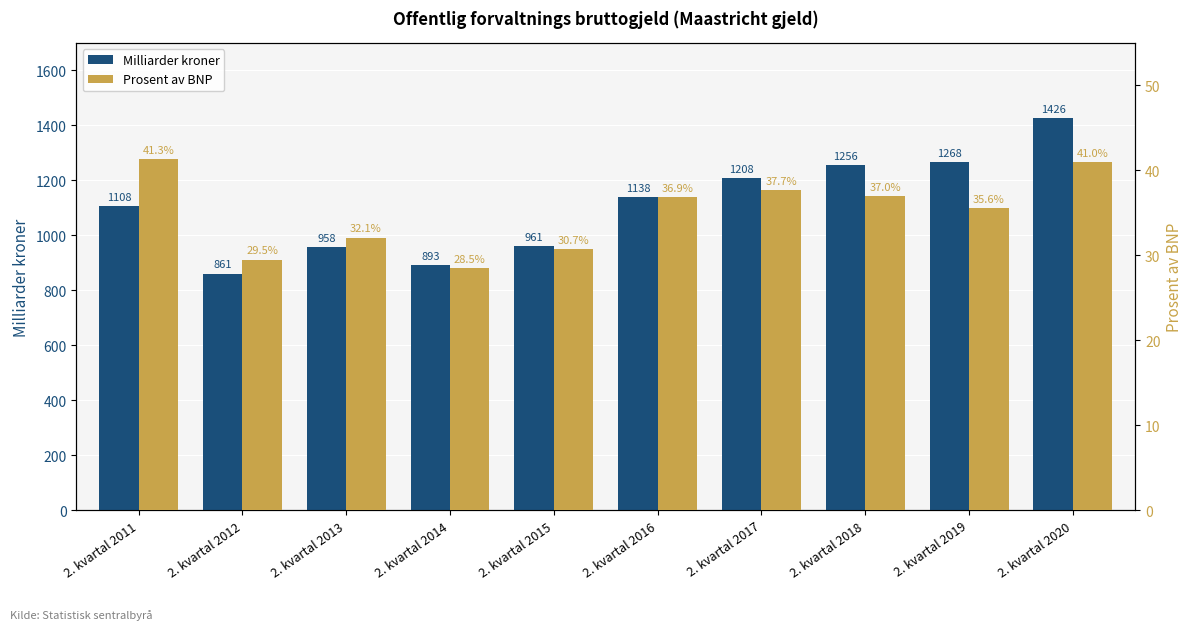

Rank the series by their maximum value, from highest to lowest.

Milliarder kroner, Prosent av BNP